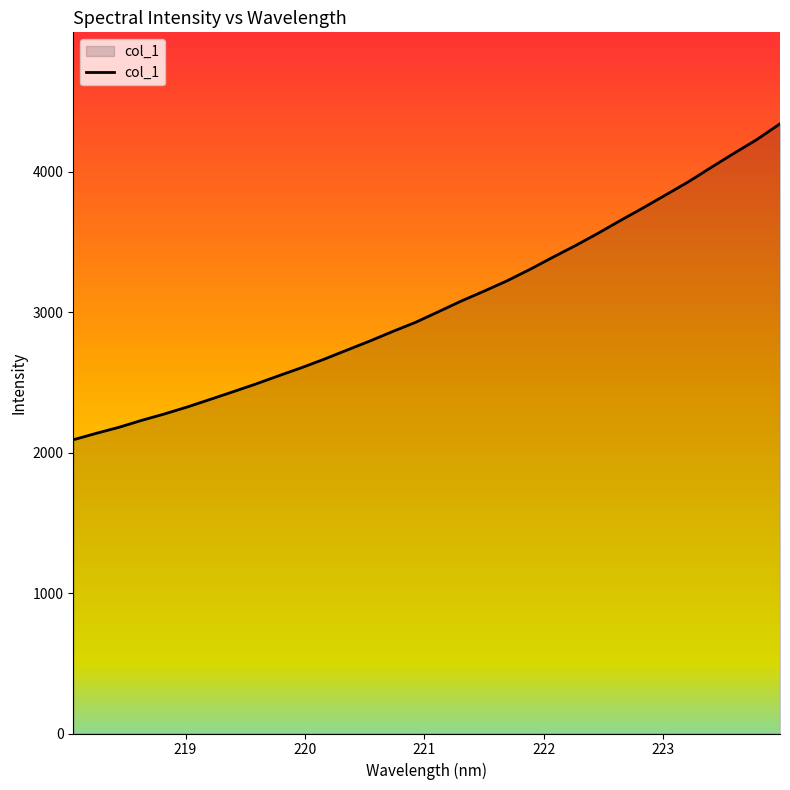

How many series are shown in this chart?

1